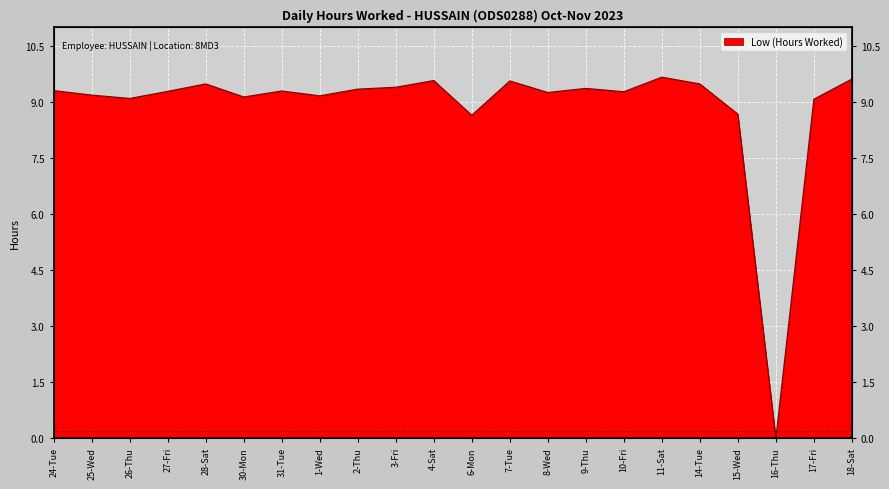

How many data points are less than 9?

3